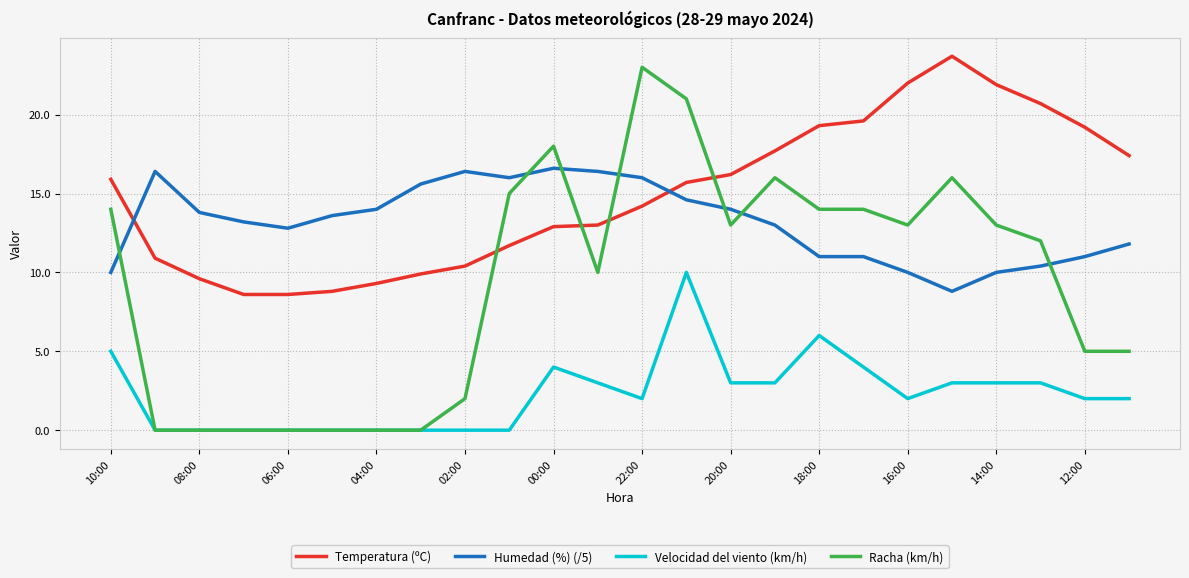

True or false: Temperatura (ºC) and Velocidad del viento (km/h) cross at least once.

False